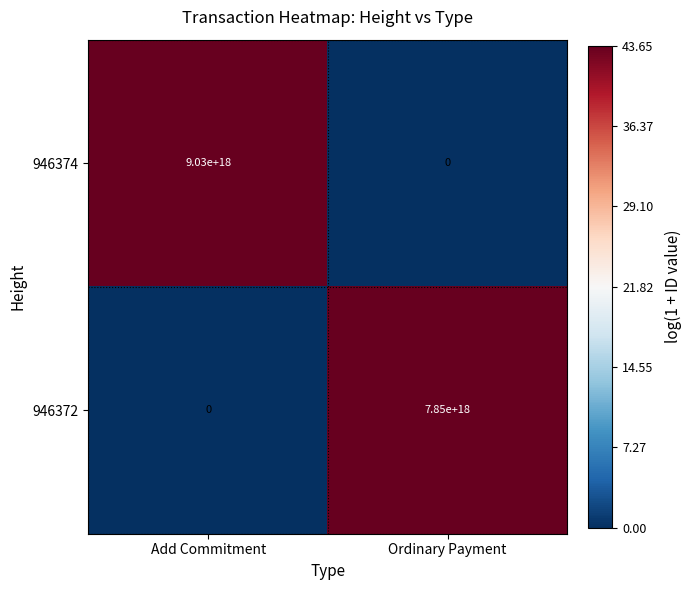

Where is 946372 nearest to the value 3925000000000000000?

Add Commitment